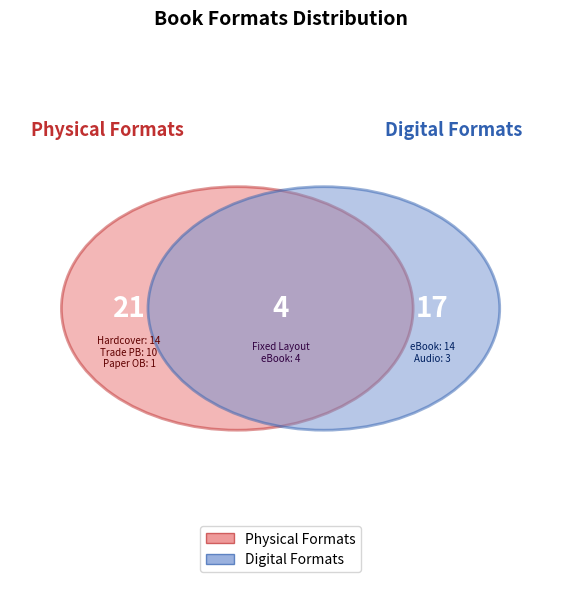

Is Paper Over Board the majority of the pie?

No